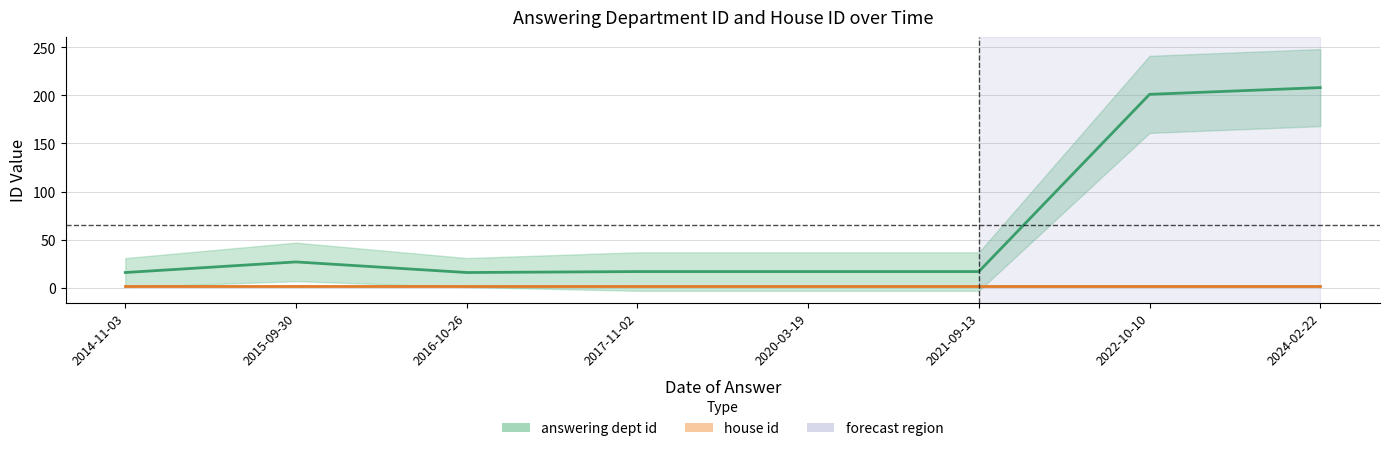

Approximately how many times larger is the value at 2016-10-26 compared to 2024-02-22?

0.1